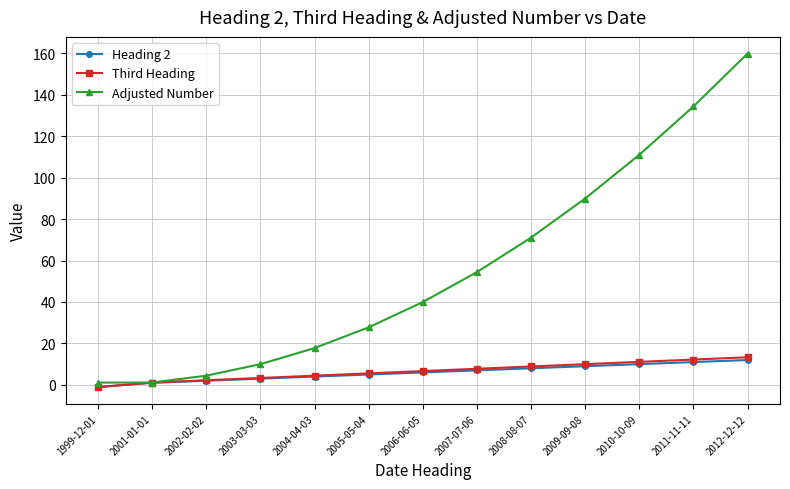

The value of Adjusted Number at 2006-06-05 is 55.4. True or false?

False